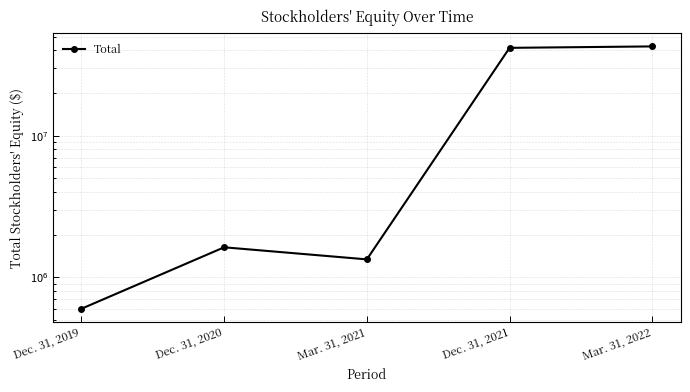

How many values exceed 1627754?

2